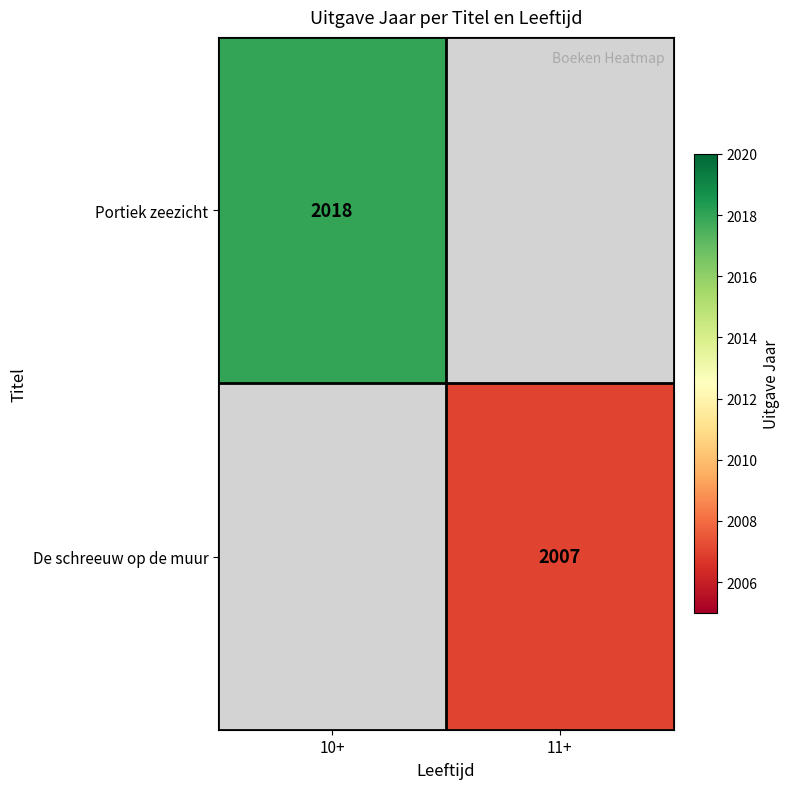

Is it true that Portiek zeezicht equals 2018 at 10+?

True